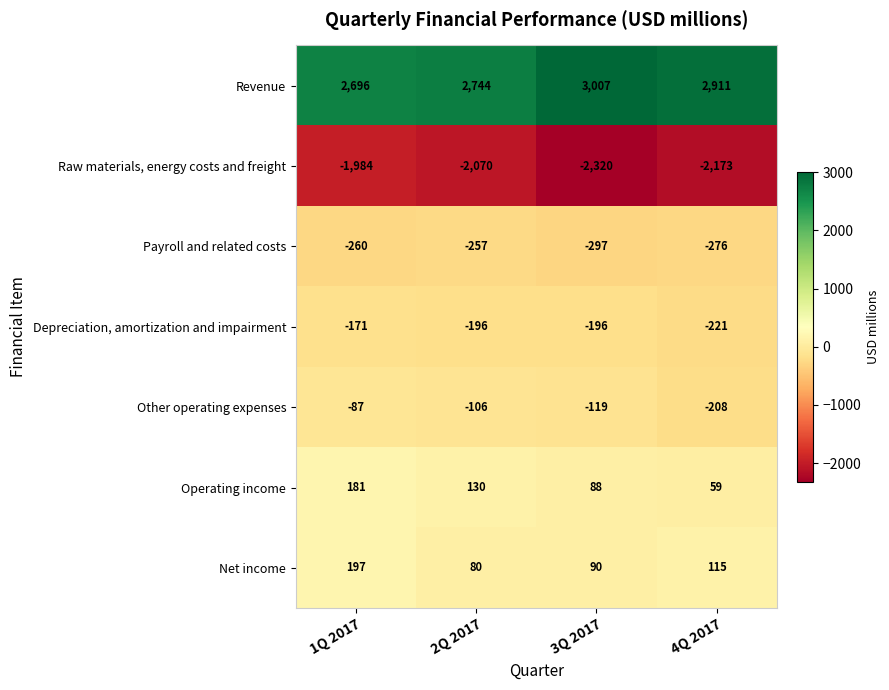

What is the total value across all series at 1Q 2017?

572